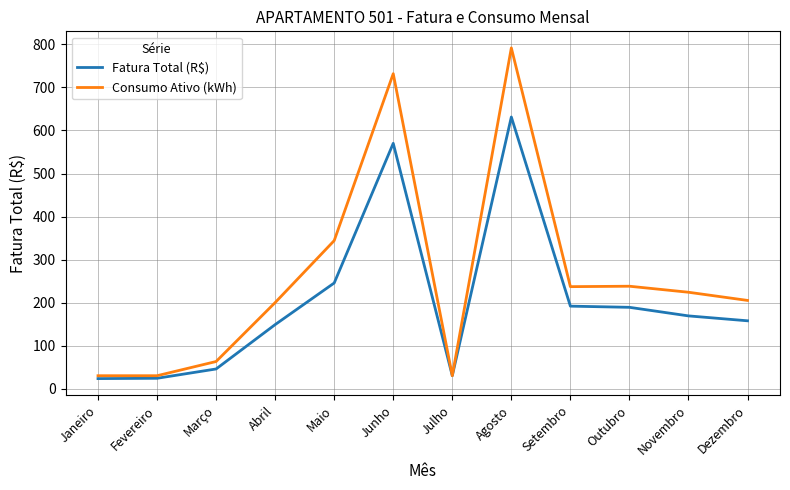

At Setembro, list the series in order from largest to smallest.

Consumo Ativo (kWh), Fatura Total (R$)